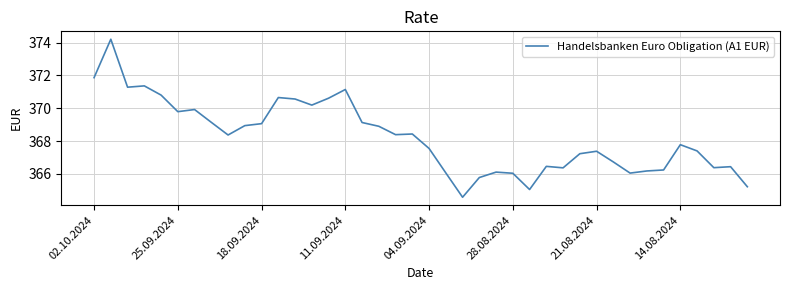

What is the smallest value displayed?

364.6